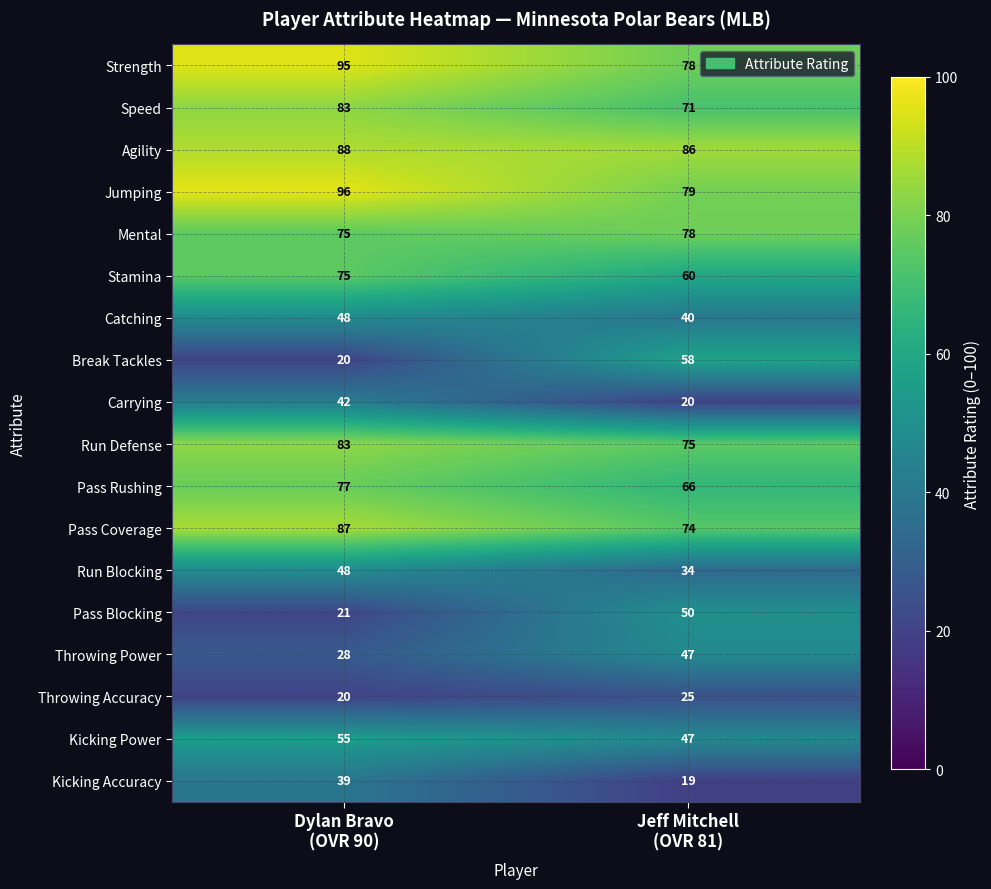

Which series has the widest spread of values?

Break Tackles